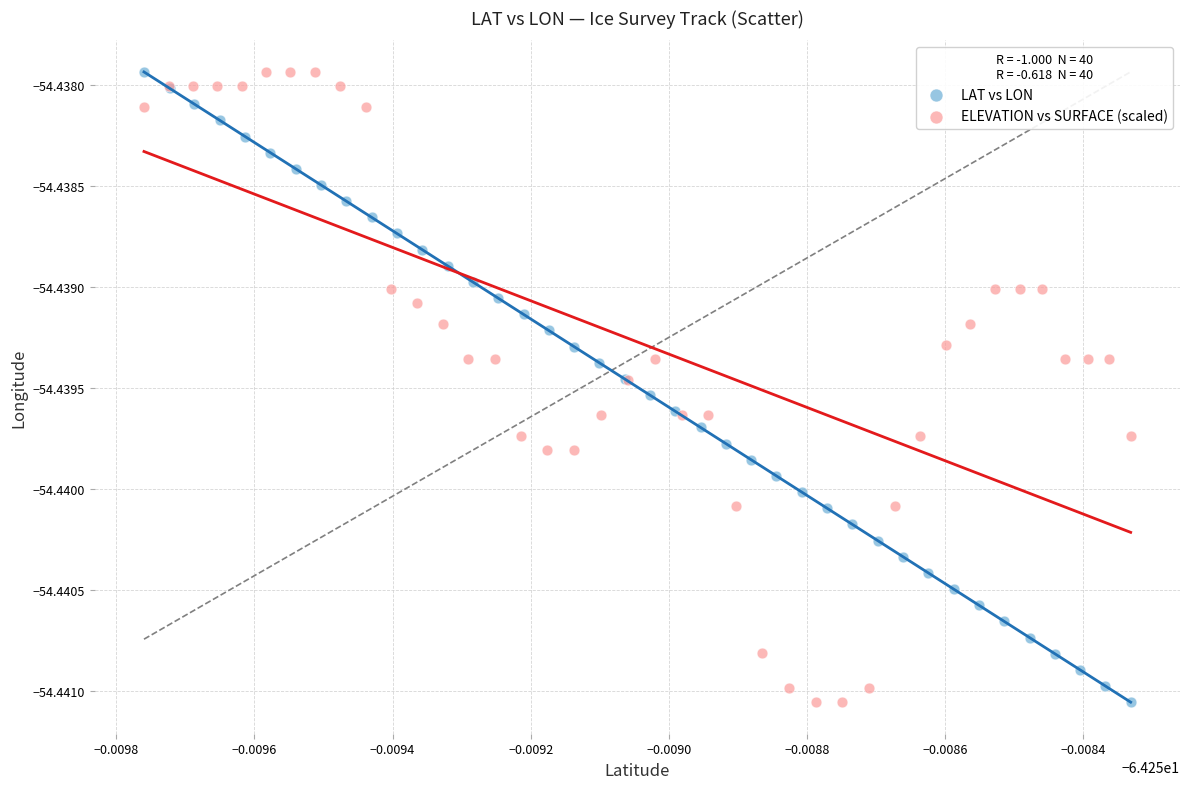

What are all the series names shown in the legend?

LAT vs LON, ELEVATION vs SURFACE (scaled)